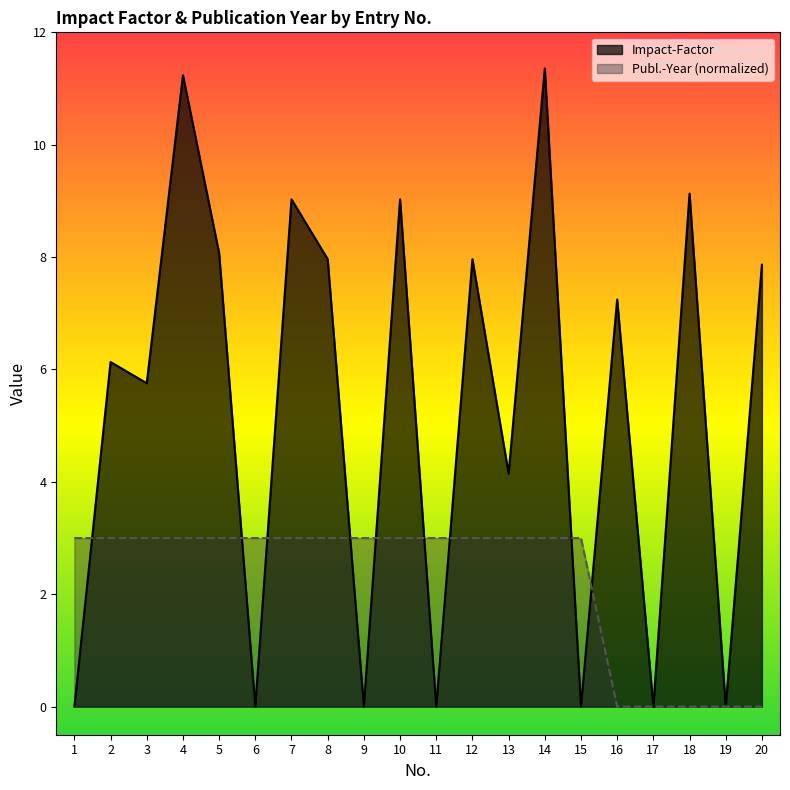

At which category does Impact-Factor reach its first local peak?

2